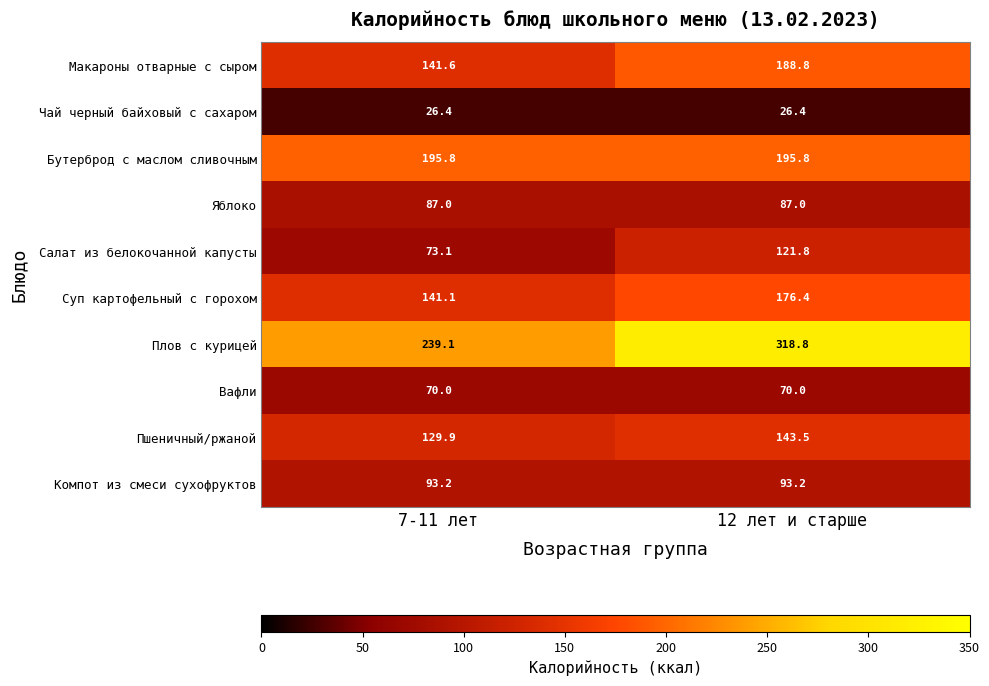

Which series has the widest spread of values?

Плов с курицей